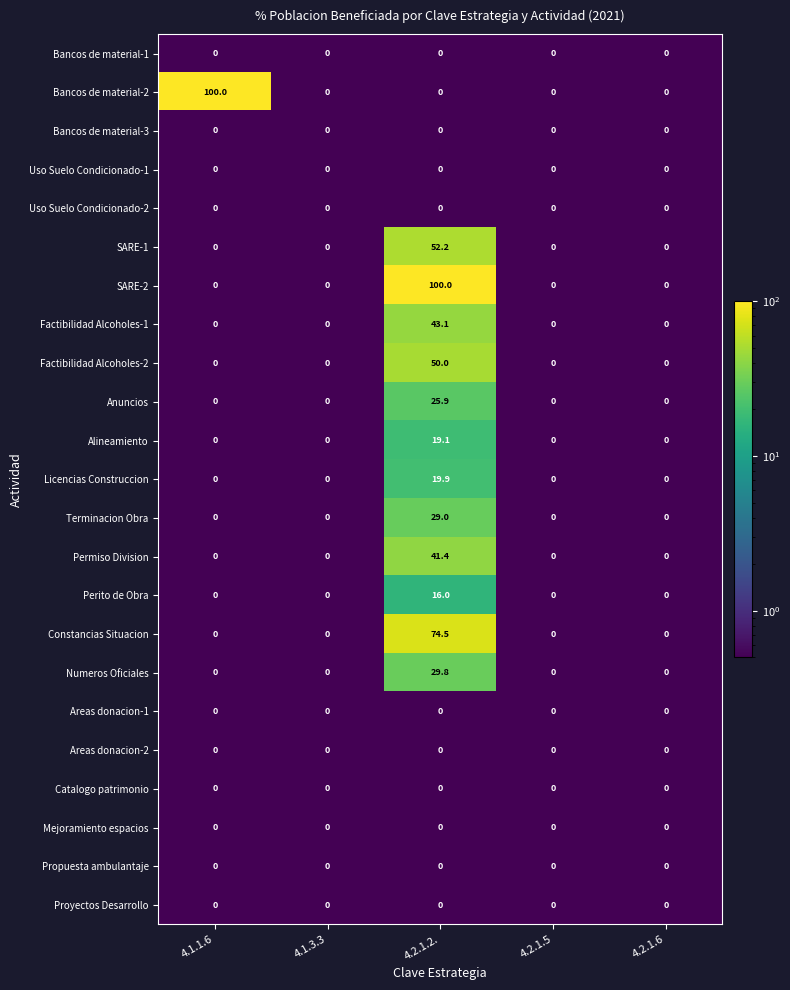

At how many categories does at least one series exceed 31?

2